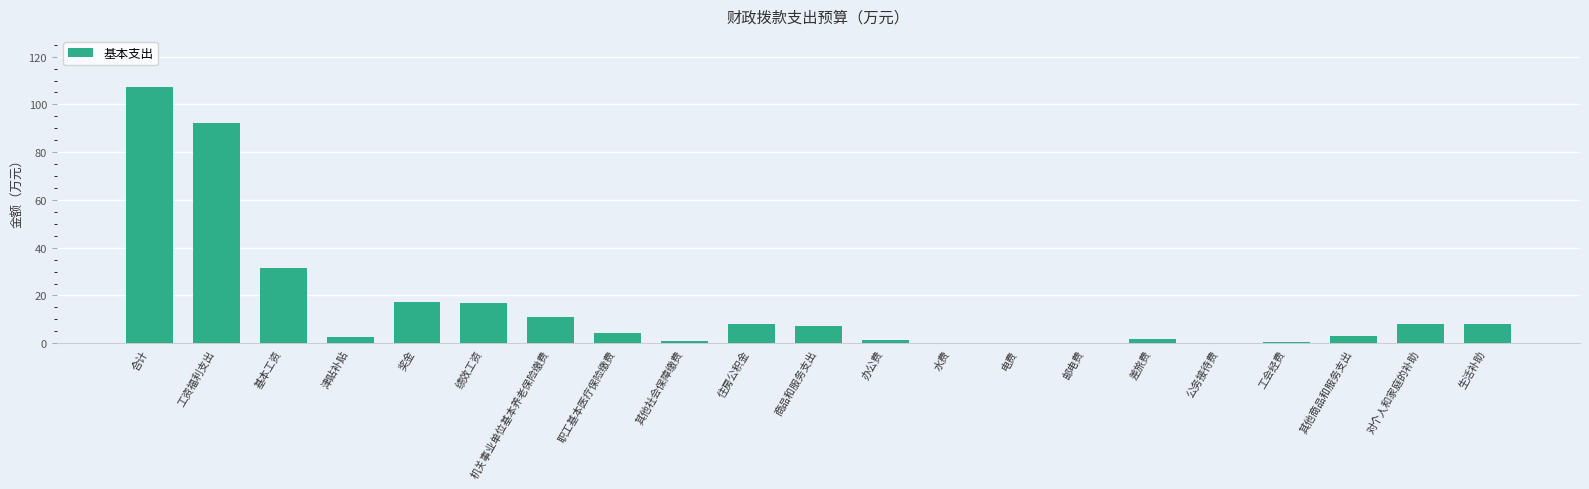

Does the chart contain stacked bars?

No